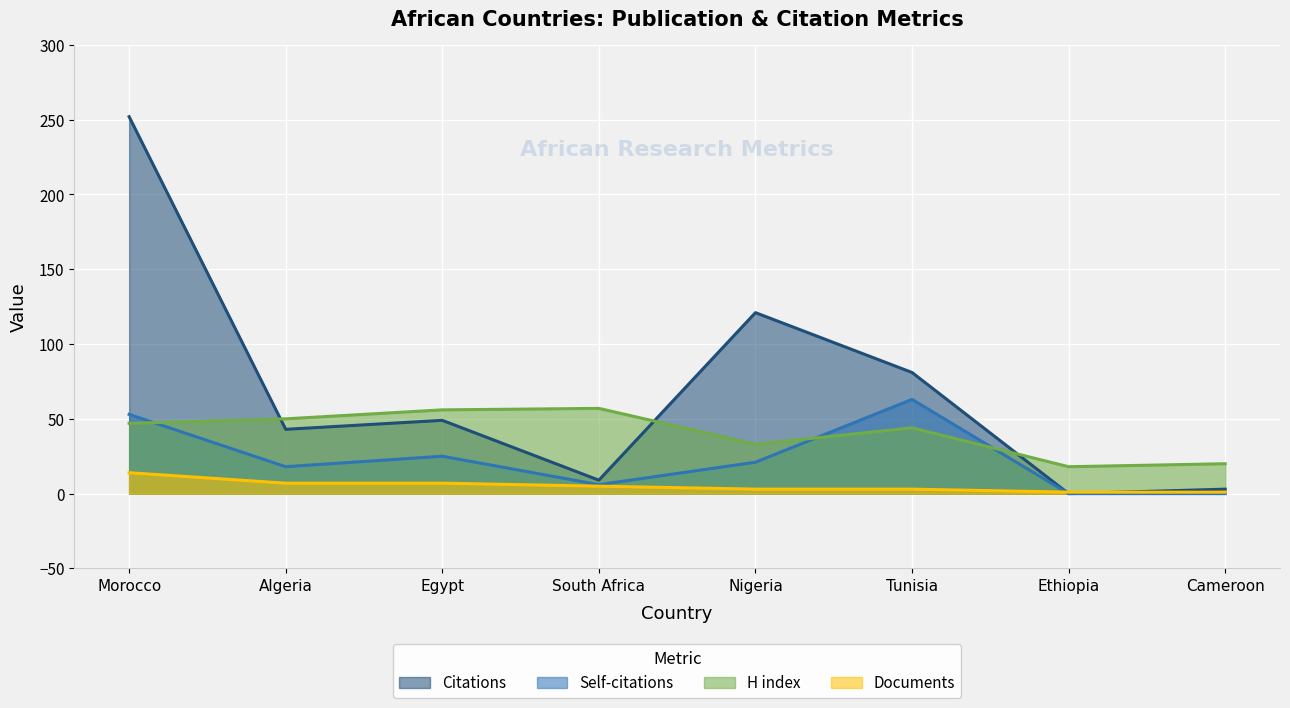

List the series in order of their peak value, highest first.

Citations, Self-citations, H index, Documents